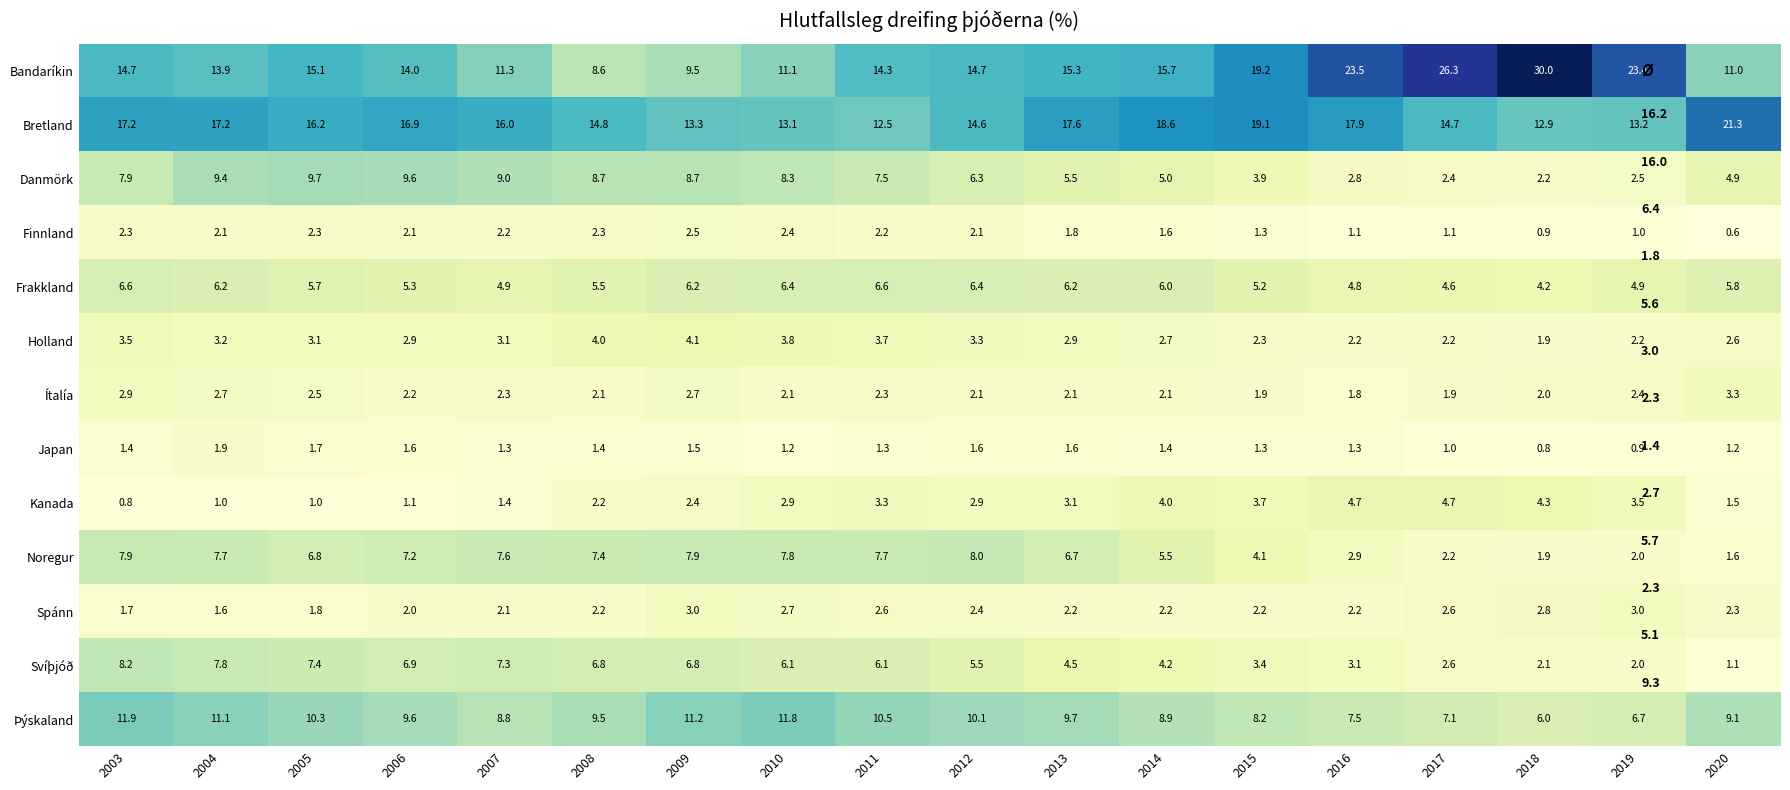

Which series changed the most between 2009 and 2019?

Bandaríkin